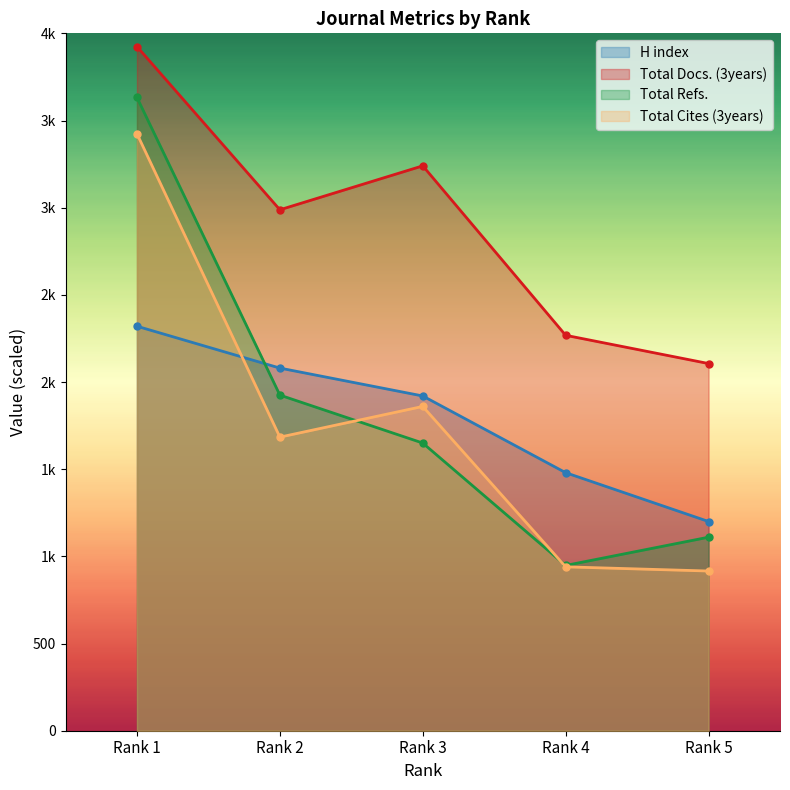

Is the value of Total Refs. at Rank 5 greater than the value of H index at Rank 1?

No